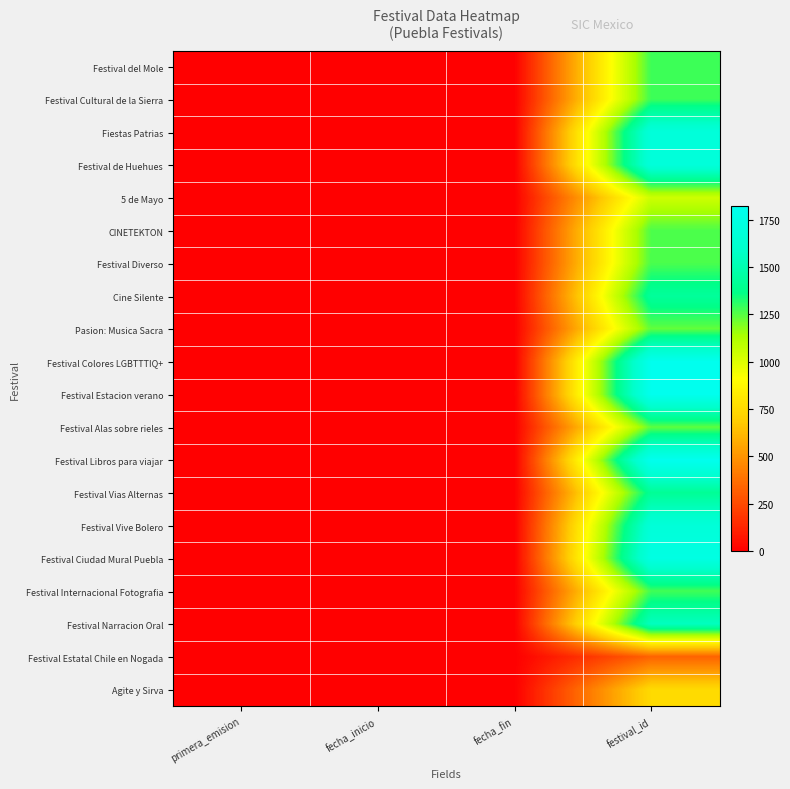

At how many categories does at least one series exceed 1482?

1